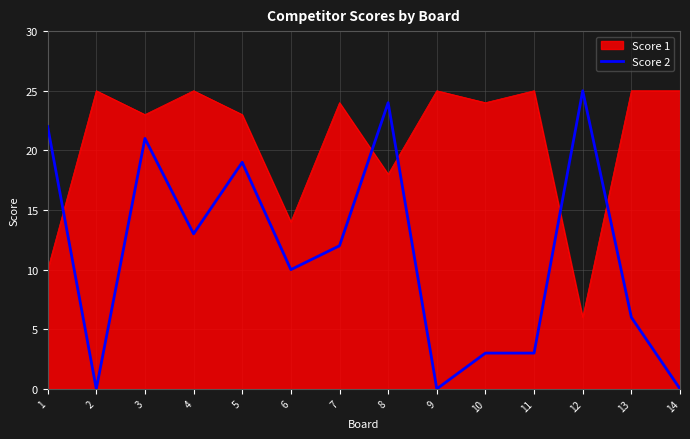

Rank the series by their average value, from highest to lowest.

Score 1, Score 2